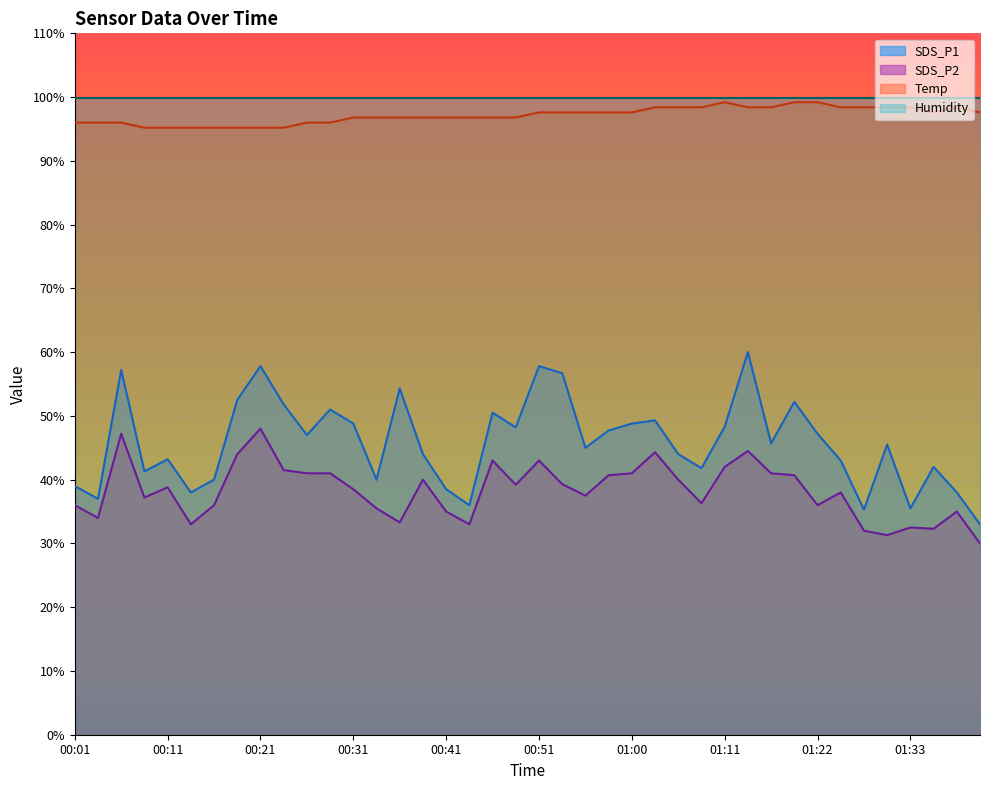

Which series has the widest spread of values?

SDS_P1